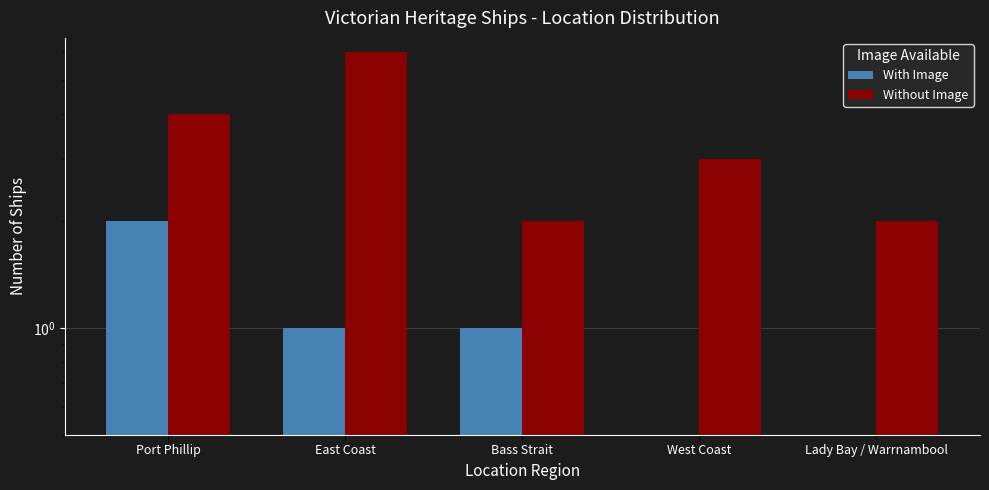

Reading left to right, what are all the values shown in this chart?

With Image: Port Phillip=2	East Coast=1	Bass Strait=1	West Coast=0	Lady Bay / Warrnambool=0
Without Image: Port Phillip=4	East Coast=6	Bass Strait=2	West Coast=3	Lady Bay / Warrnambool=2